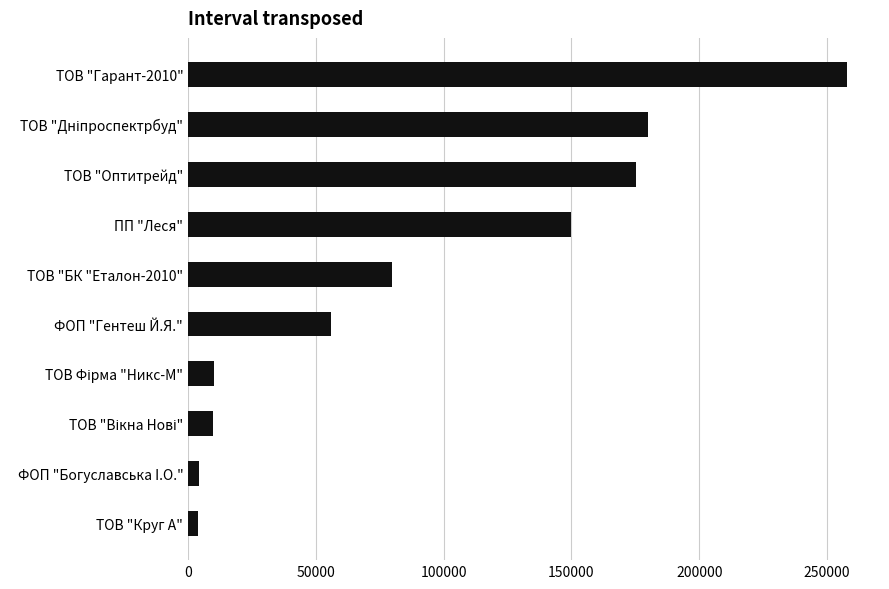

What is the change in value from ТОВ "Гарант-2010" to ПП "Леся"?

-107992.9